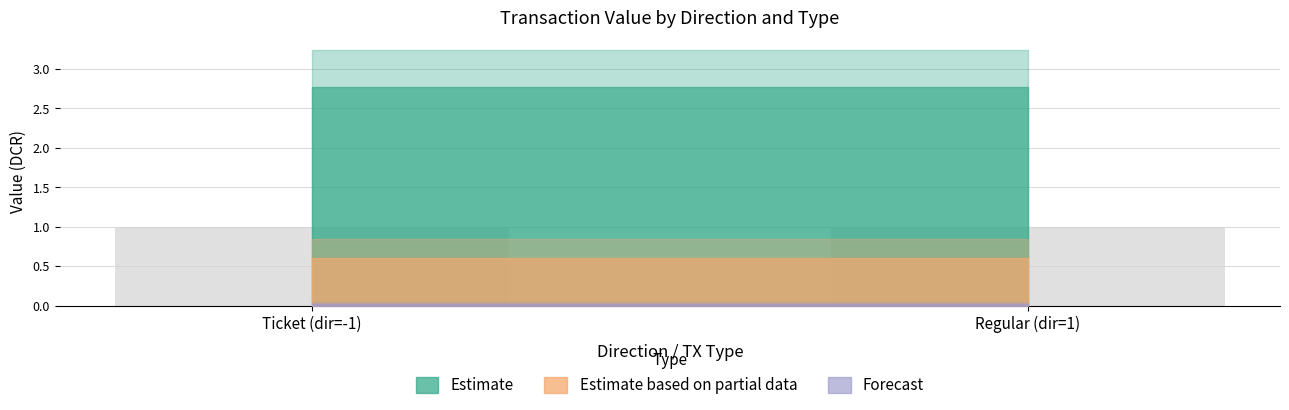

How many bars are there in each group?

3